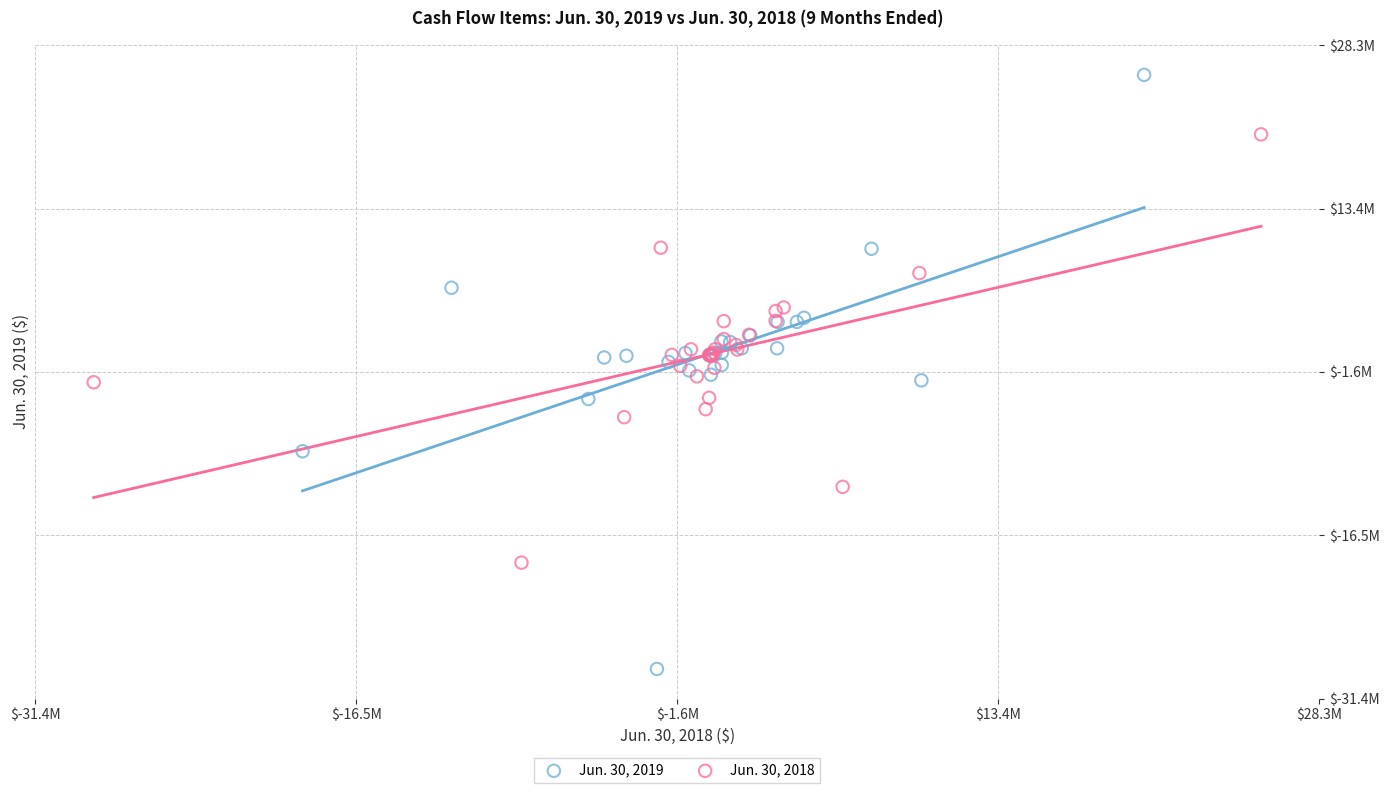

Which series reaches the minimum Y coordinate?

Jun. 30, 2019